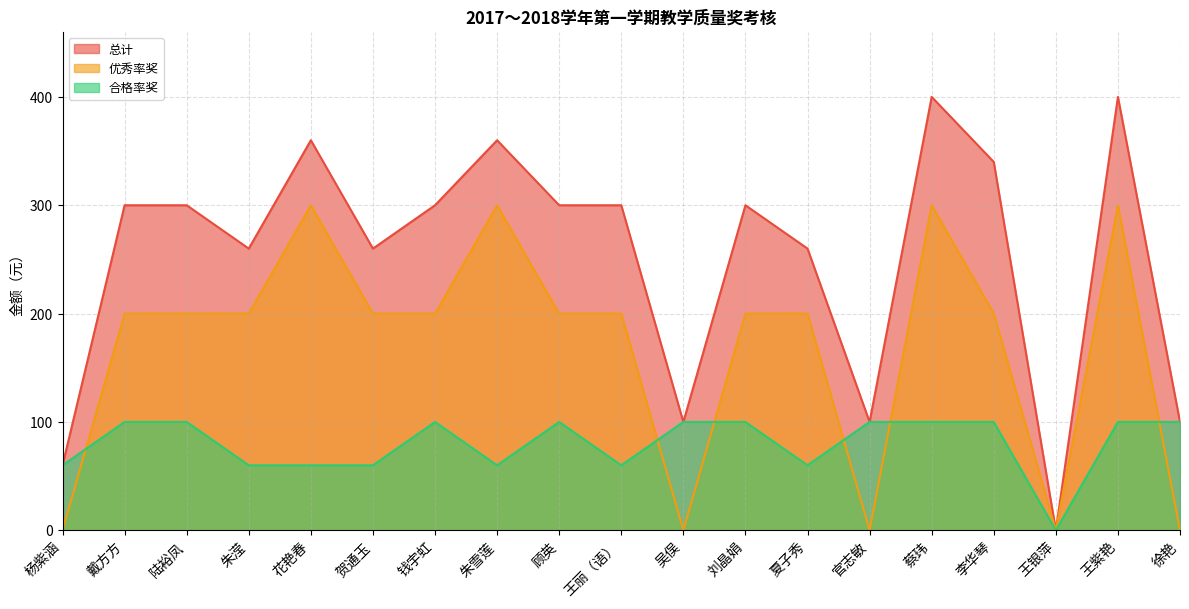

True or false: 总计 has more than 2 points higher than both neighbors.

True